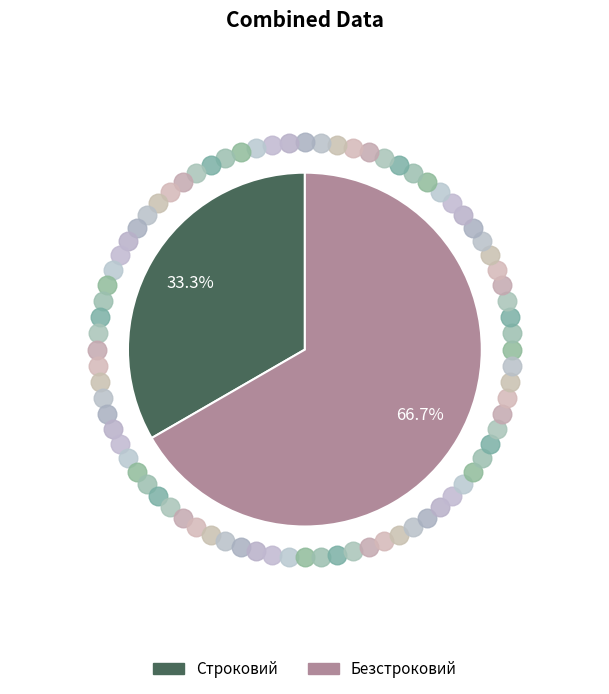

Which has a higher value, Строковий or Безстроковий?

Безстроковий